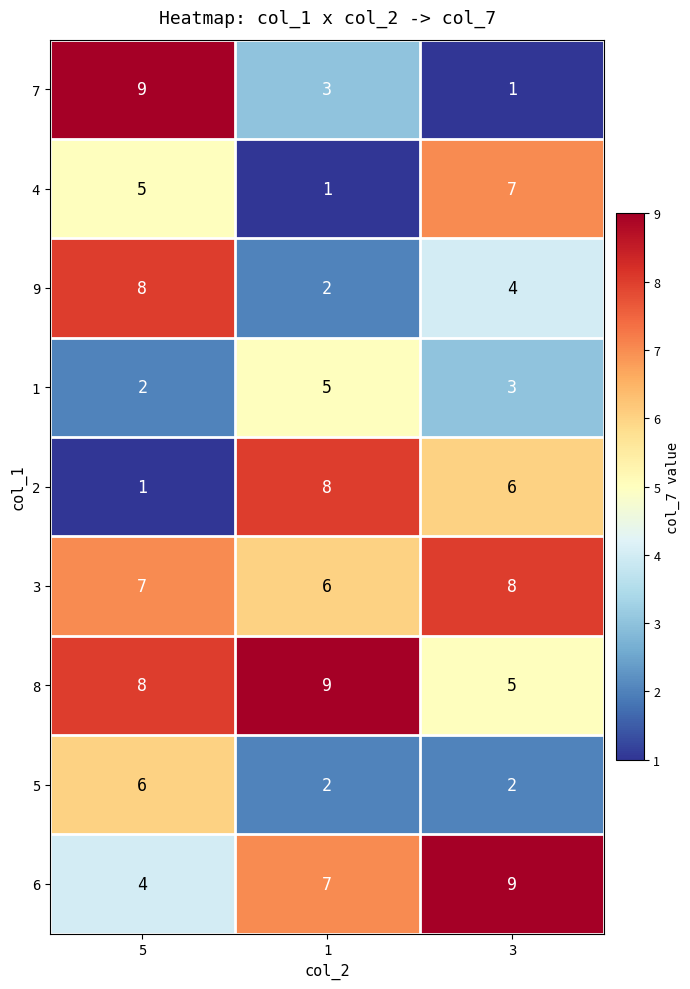

Reading left to right, what are all the values shown in this chart?

7: 5=9	1=3	3=1
4: 5=5	1=1	3=7
9: 5=8	1=2	3=4
1: 5=2	1=5	3=3
2: 5=1	1=8	3=6
3: 5=7	1=6	3=8
8: 5=8	1=9	3=5
5: 5=6	1=2	3=2
6: 5=4	1=7	3=9